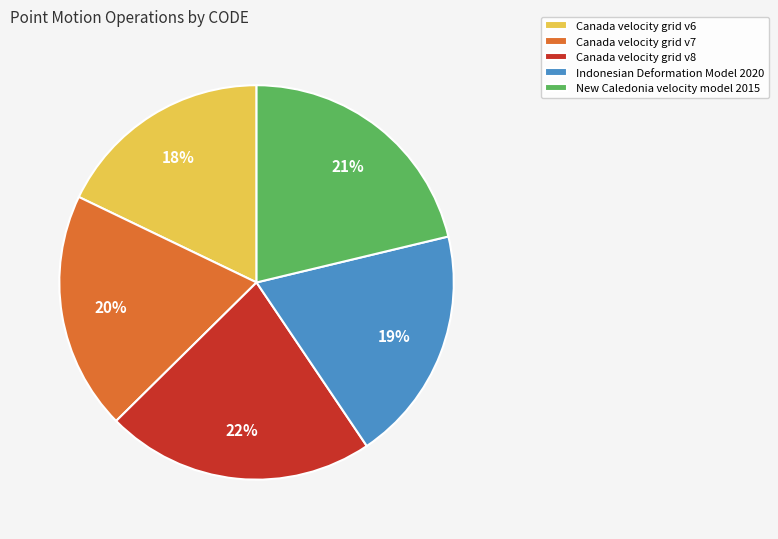

How many segments does this pie chart have?

5